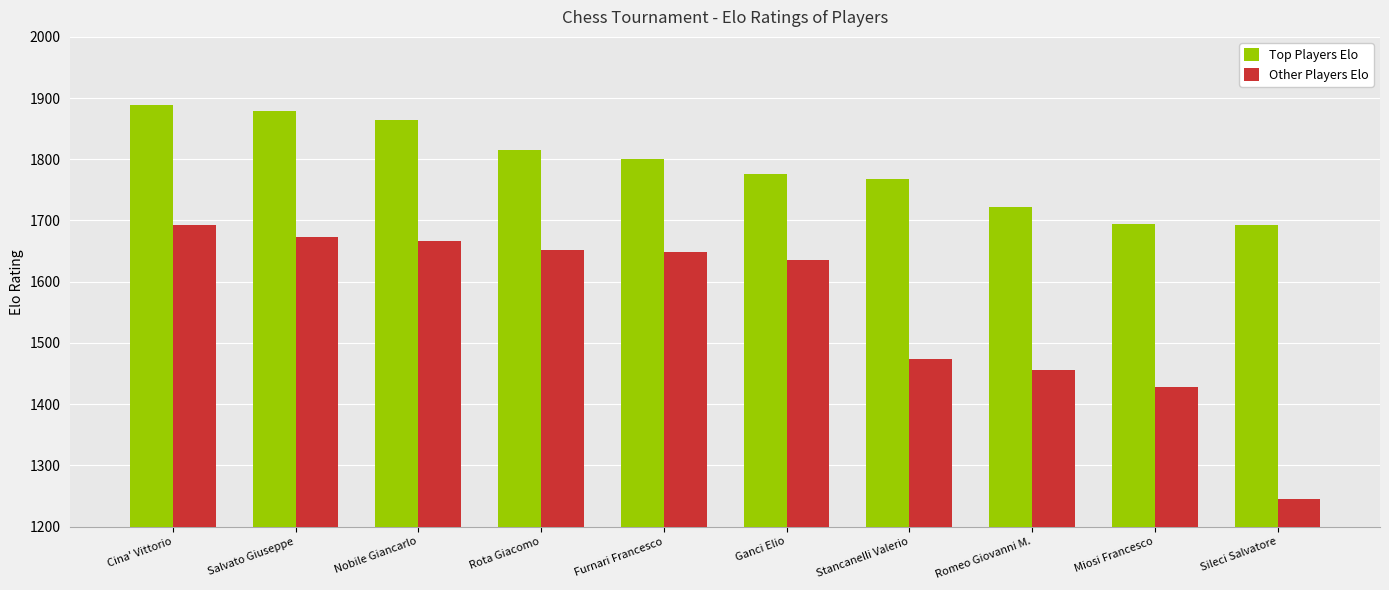

Is the value of Other Players Elo at Stancanelli Valerio greater than the value of Top Players Elo at Salvato Giuseppe?

No